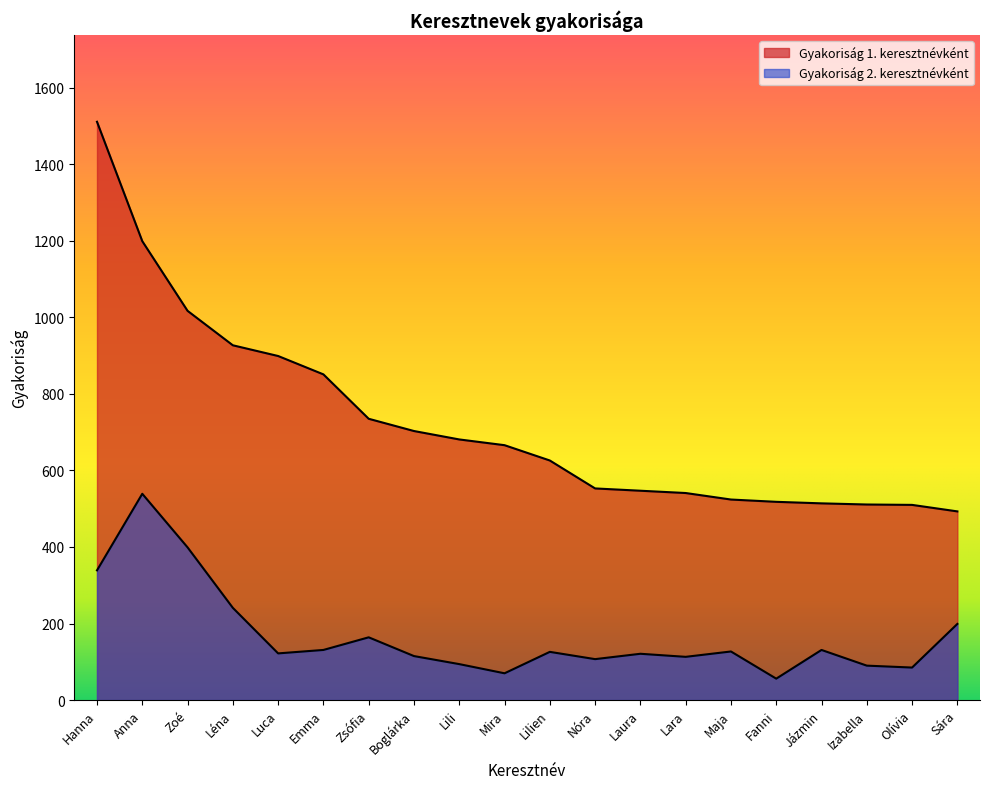

Rank the series by their maximum value, from lowest to highest.

Gyakoriság 2. keresztnévként, Gyakoriság 1. keresztnévként